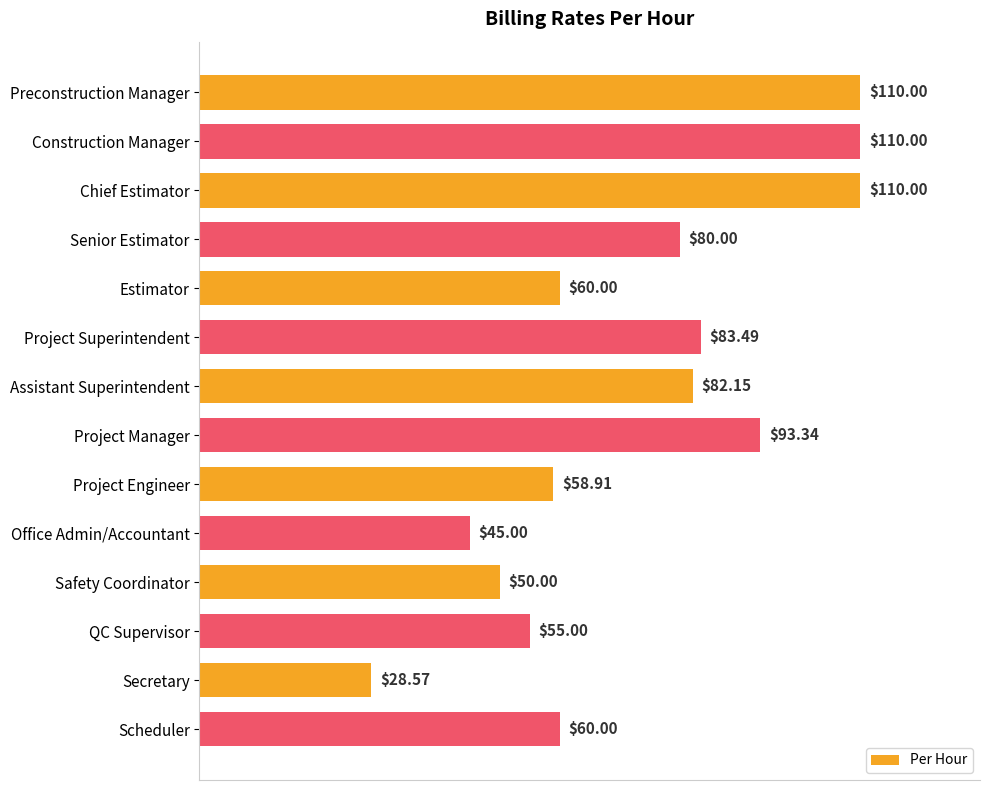

How many values are below 80?

7